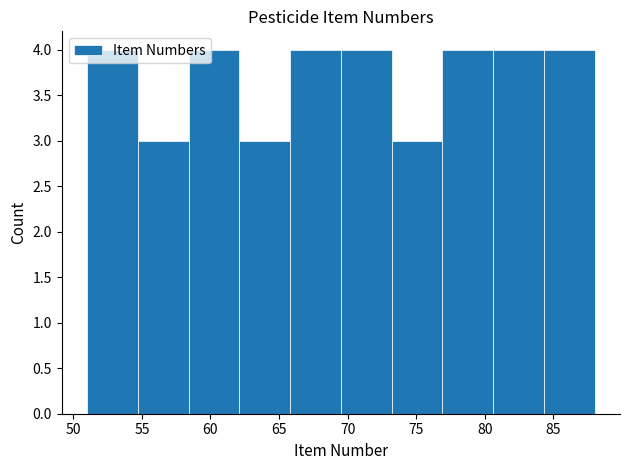

Reading left to right, transcribe this chart: for each bar, give the range it covers on the x-axis and its height. Neither the bar edges nor the heights are printed on the chart, so give them approximately, as read against the axes.

51.0 to 54.7: 4
54.7 to 58.4: 3
58.4 to 62.1: 4
62.1 to 65.8: 3
65.8 to 69.5: 4
69.5 to 73.2: 4
73.2 to 76.9: 3
76.9 to 80.6: 4
80.6 to 84.3: 4
84.3 to 88.0: 4